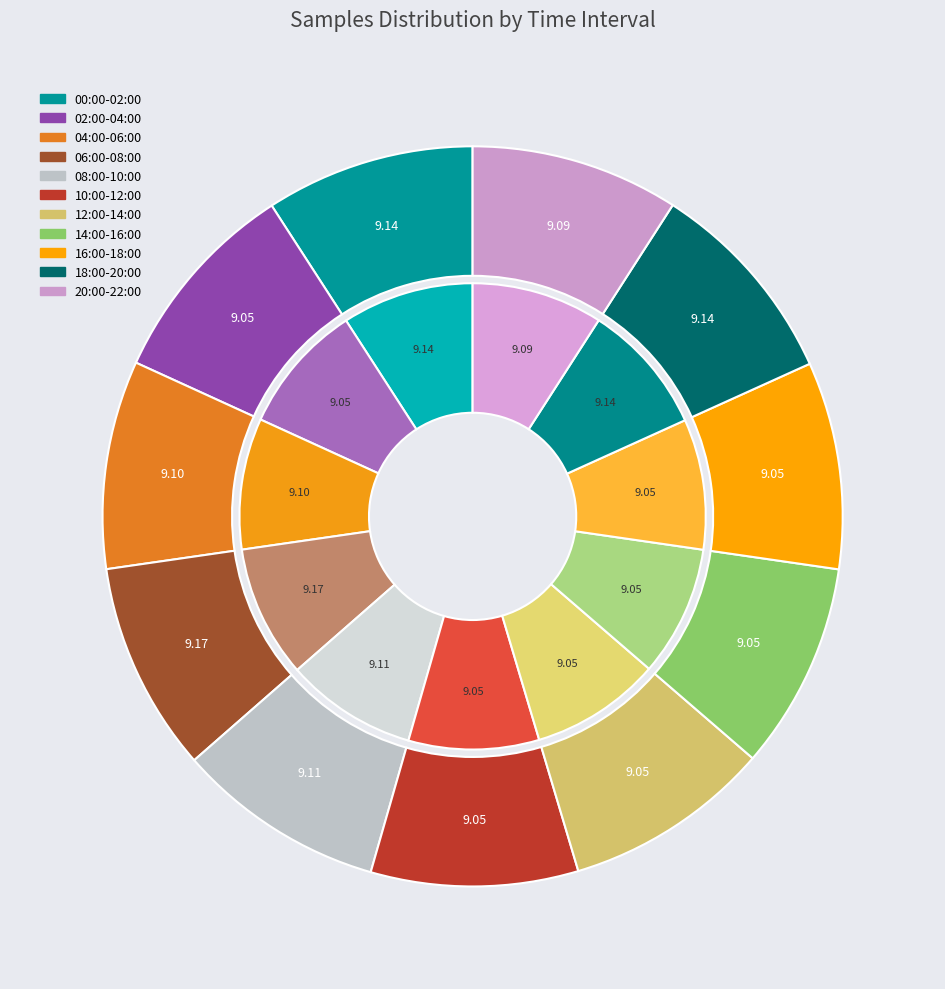

The 82 slice represents 18% of the pie. True or false?

False